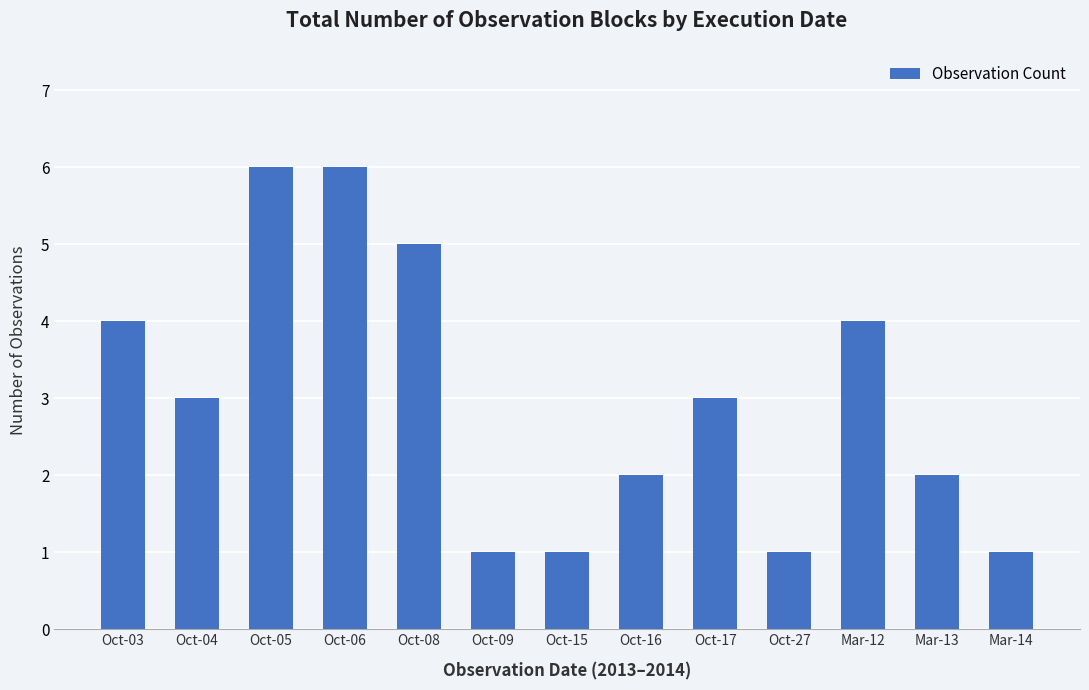

Between Oct-15 and Oct-06, which is larger?

Oct-06